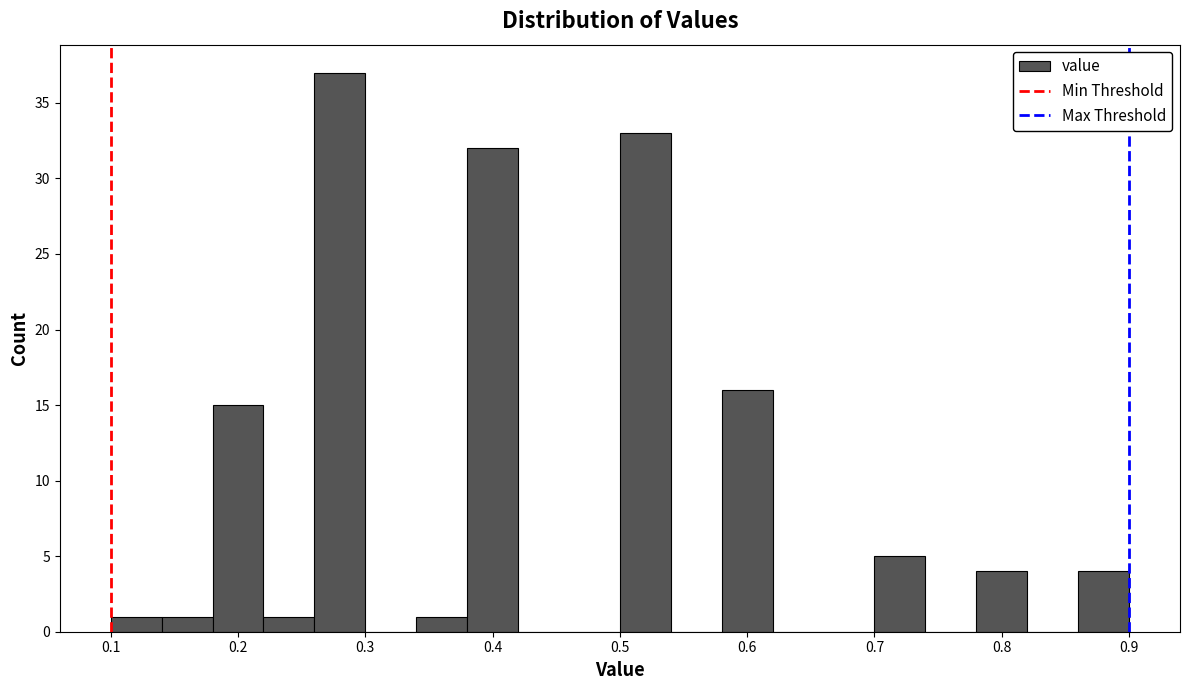

Reading left to right, transcribe this chart: for each bar, give the range it covers on the x-axis and its height. The values are not printed on the chart, so give them approximately, as read against the axis.

0.10 to 0.14: 1
0.14 to 0.18: 1
0.18 to 0.22: 15
0.22 to 0.26: 1
0.26 to 0.30: 37
0.30 to 0.34: 0
0.34 to 0.38: 1
0.38 to 0.42: 32
0.42 to 0.46: 0
0.46 to 0.50: 0
0.50 to 0.54: 33
0.54 to 0.58: 0
0.58 to 0.62: 16
0.62 to 0.66: 0
0.66 to 0.70: 0
0.70 to 0.74: 5
0.74 to 0.78: 0
0.78 to 0.82: 4
0.82 to 0.86: 0
0.86 to 0.90: 4